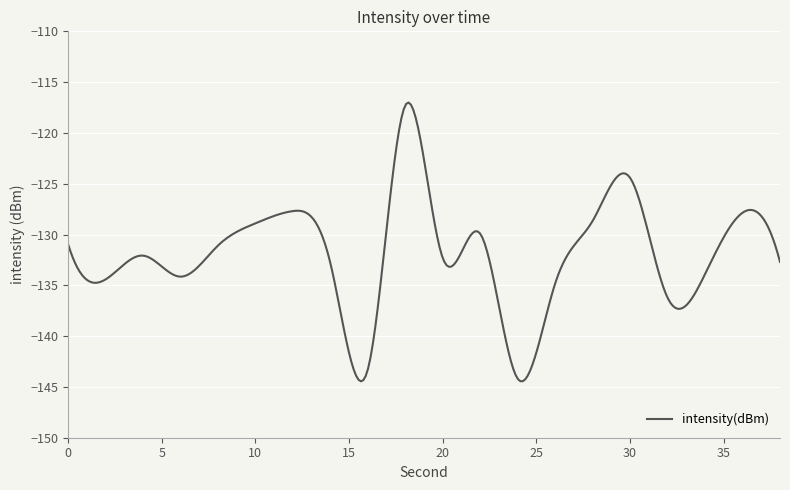

What is the difference between the maximum and minimum values?

27.4